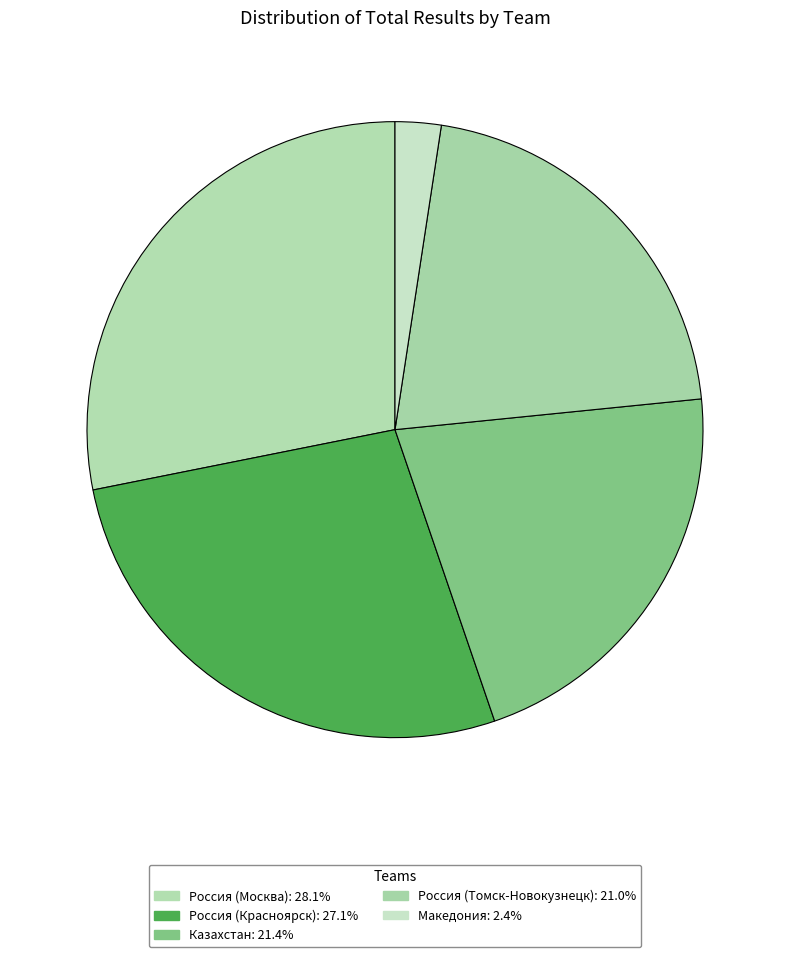

What is the largest slice in the pie chart?

Россия (Москва)